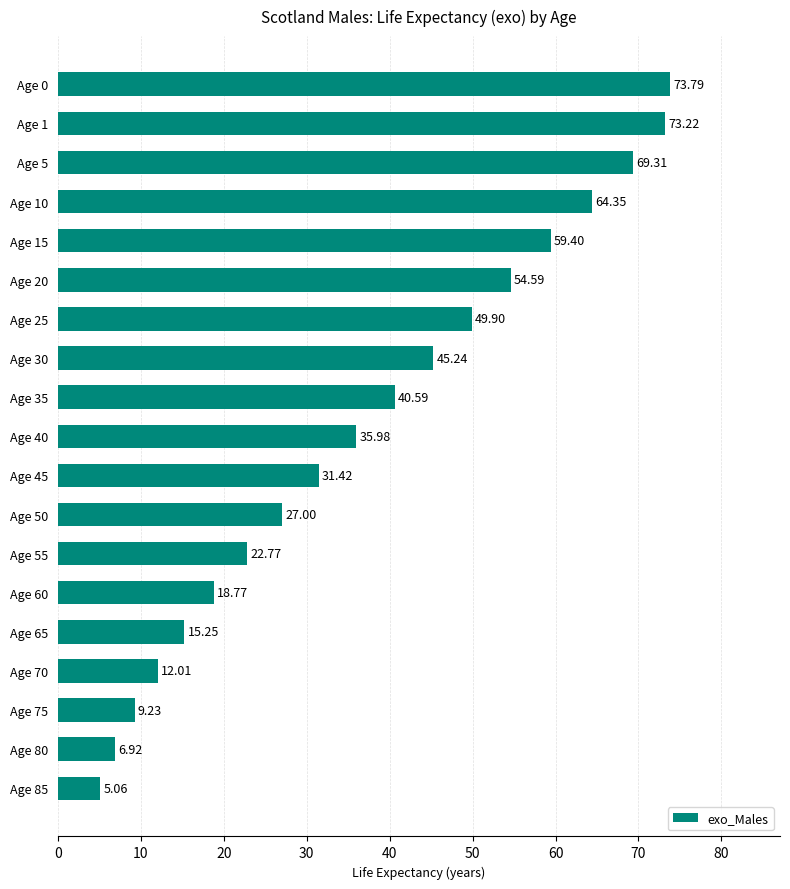

List the labels in order of value, largest first.

Age 0, Age 1, Age 5, Age 10, Age 15, Age 20, Age 25, Age 30, Age 35, Age 40, Age 45, Age 50, Age 55, Age 60, Age 65, Age 70, Age 75, Age 80, Age 85